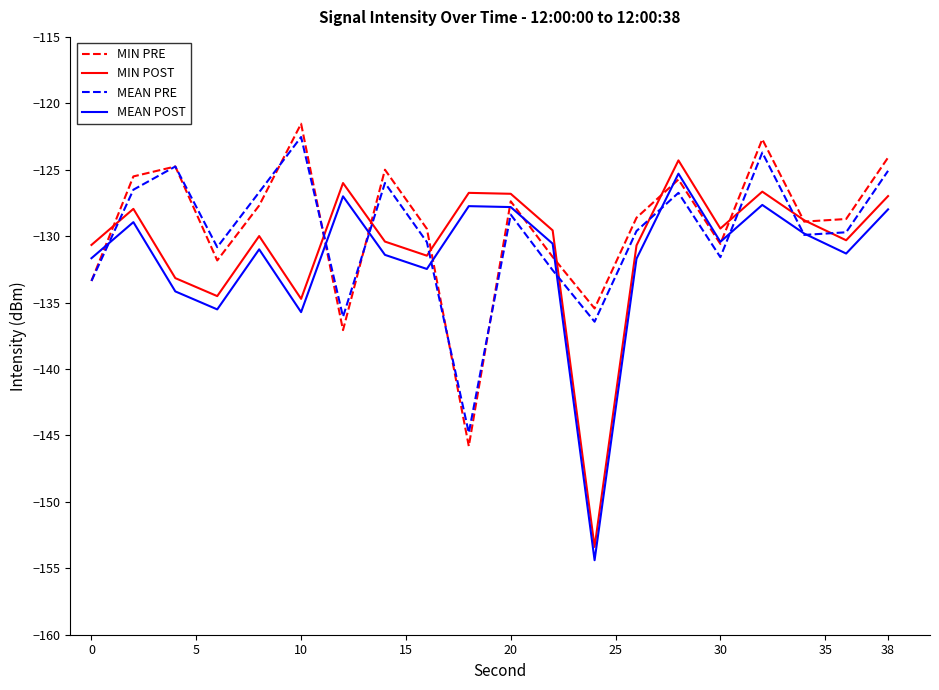

What is the minimum value for MIN PRE?

-145.8